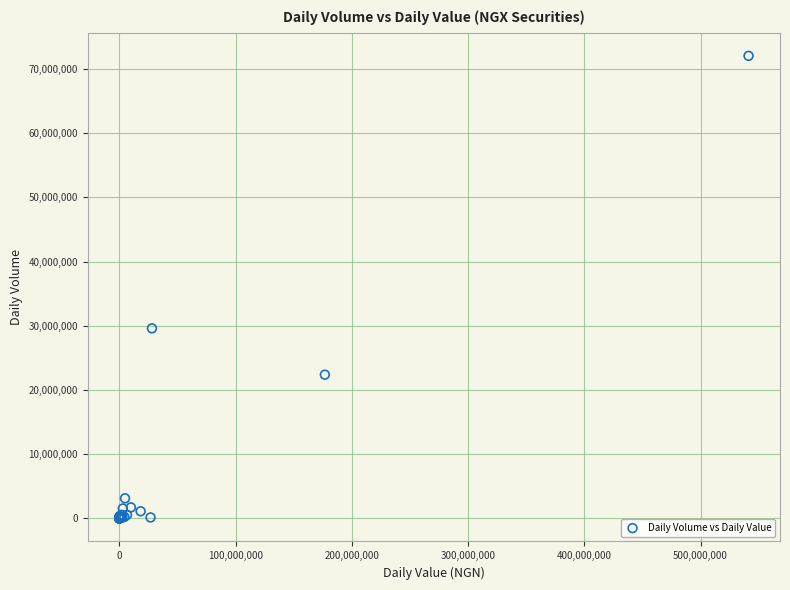

What Y value in the scatter plot is closest to 36035274?

29601668